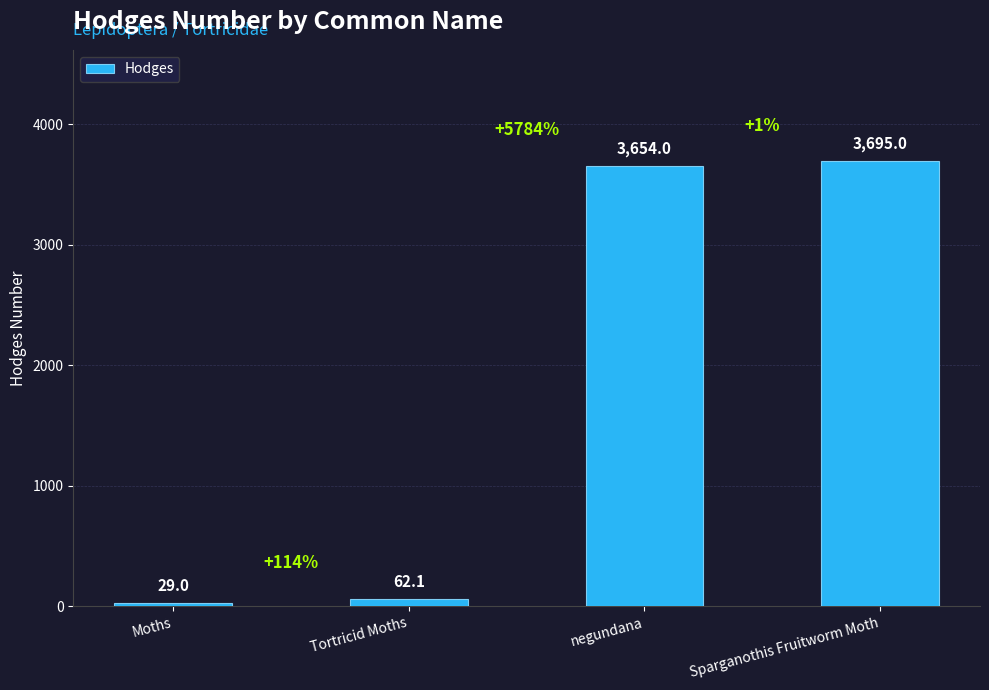

Does the chart contain stacked bars?

No